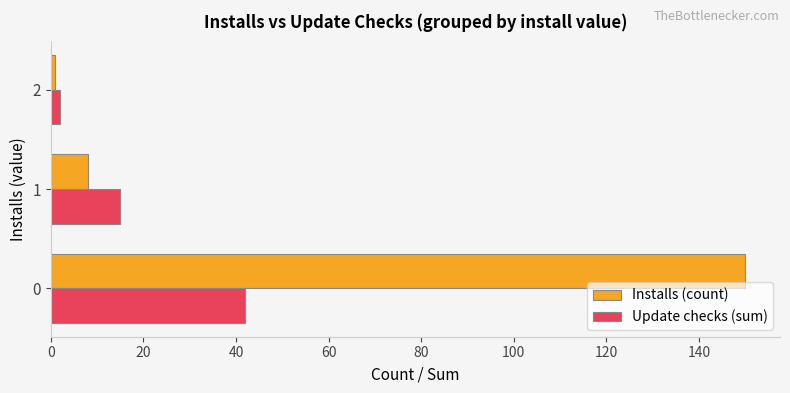

Rank the series by their maximum value, from lowest to highest.

Update checks (sum), Installs (count)